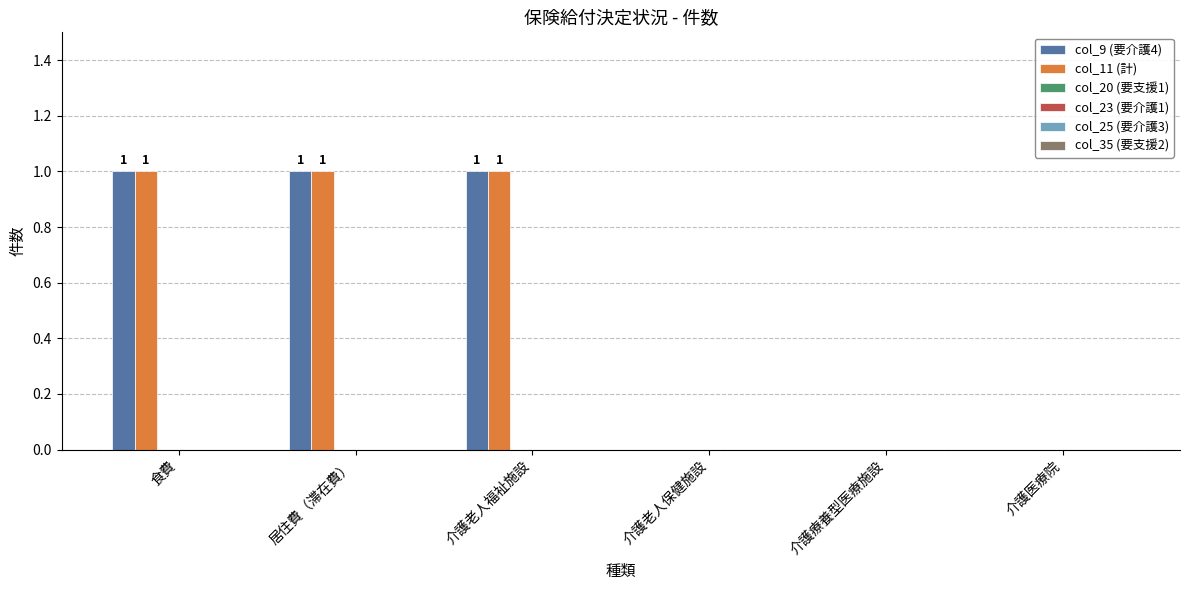

True or false: col_9 (要介護4) has a value of 1 at 介護老人福祉施設.

True